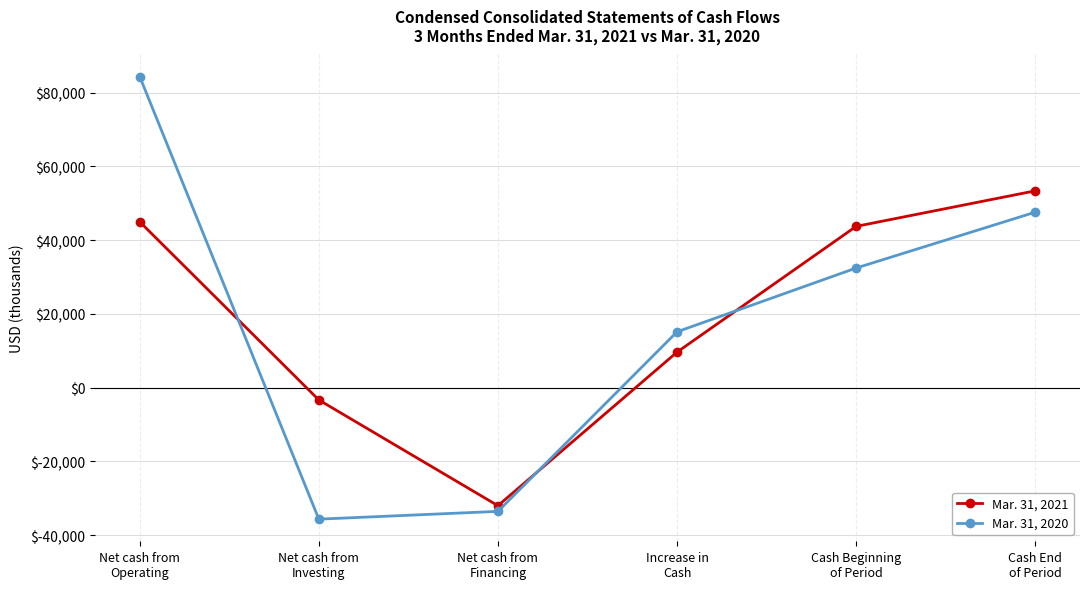

How many lines are shown in the chart?

2